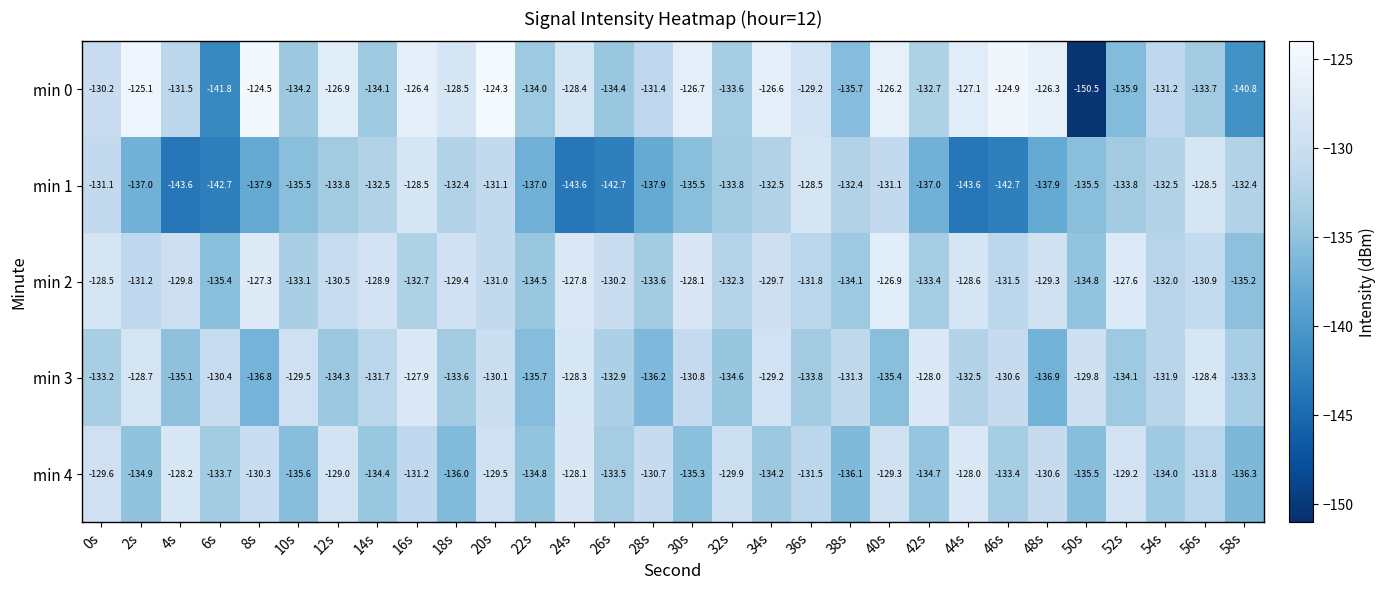

The value of min 0 at 38s is -135.7. True or false?

True